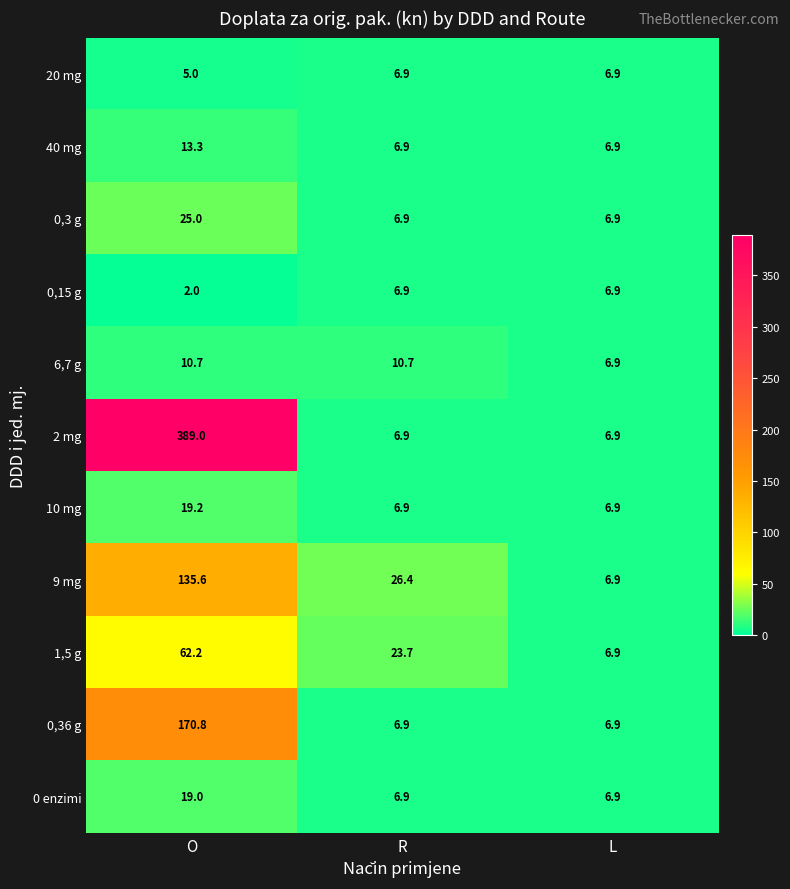

What is the maximum value for 0,3 g?

25.0